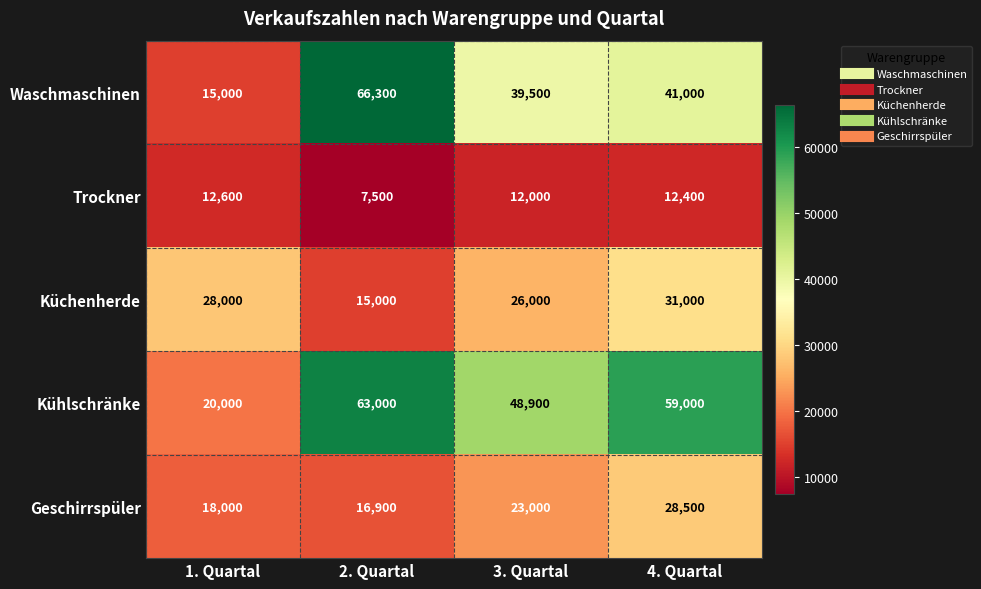

Between 3. Quartal and 4. Quartal, which series saw the biggest shift?

Kühlschränke